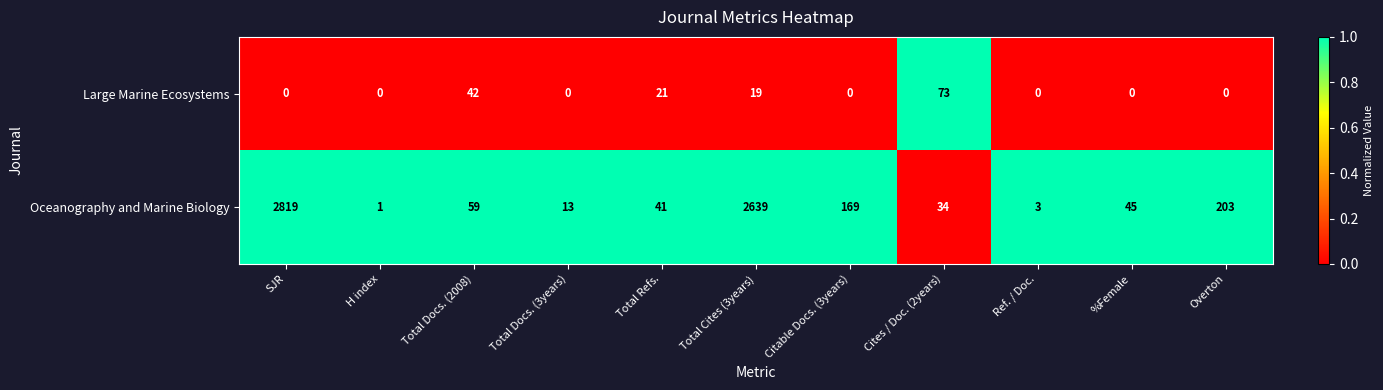

List the series in order of their peak value, highest first.

Oceanography and Marine Biology, Large Marine Ecosystems